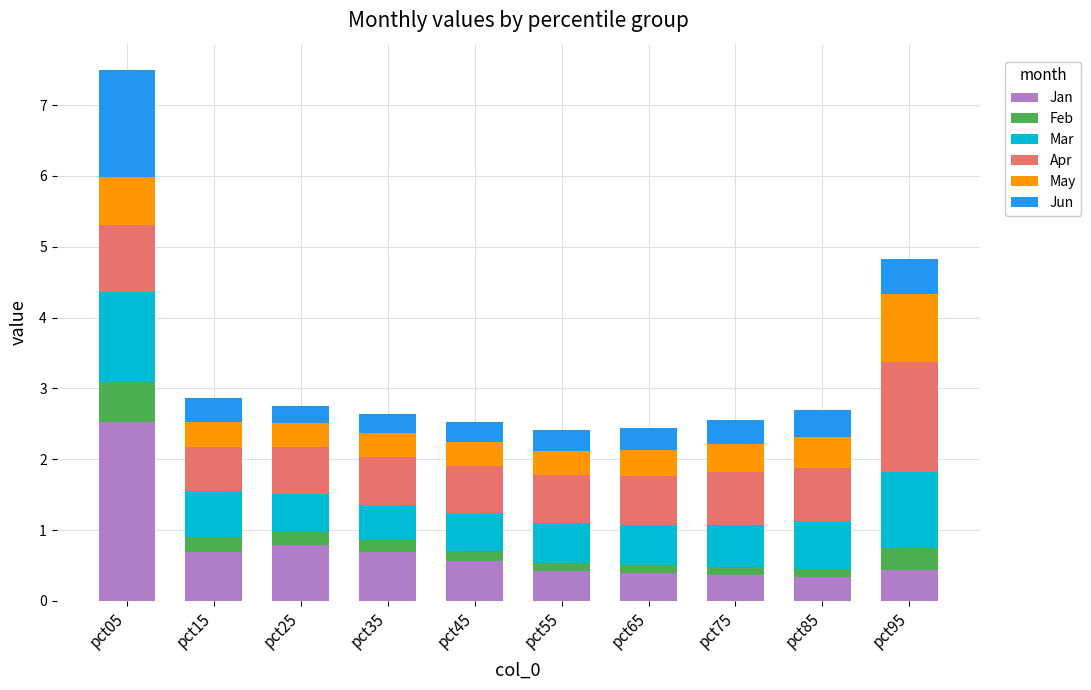

What is the sum of all Jan values?

7.2